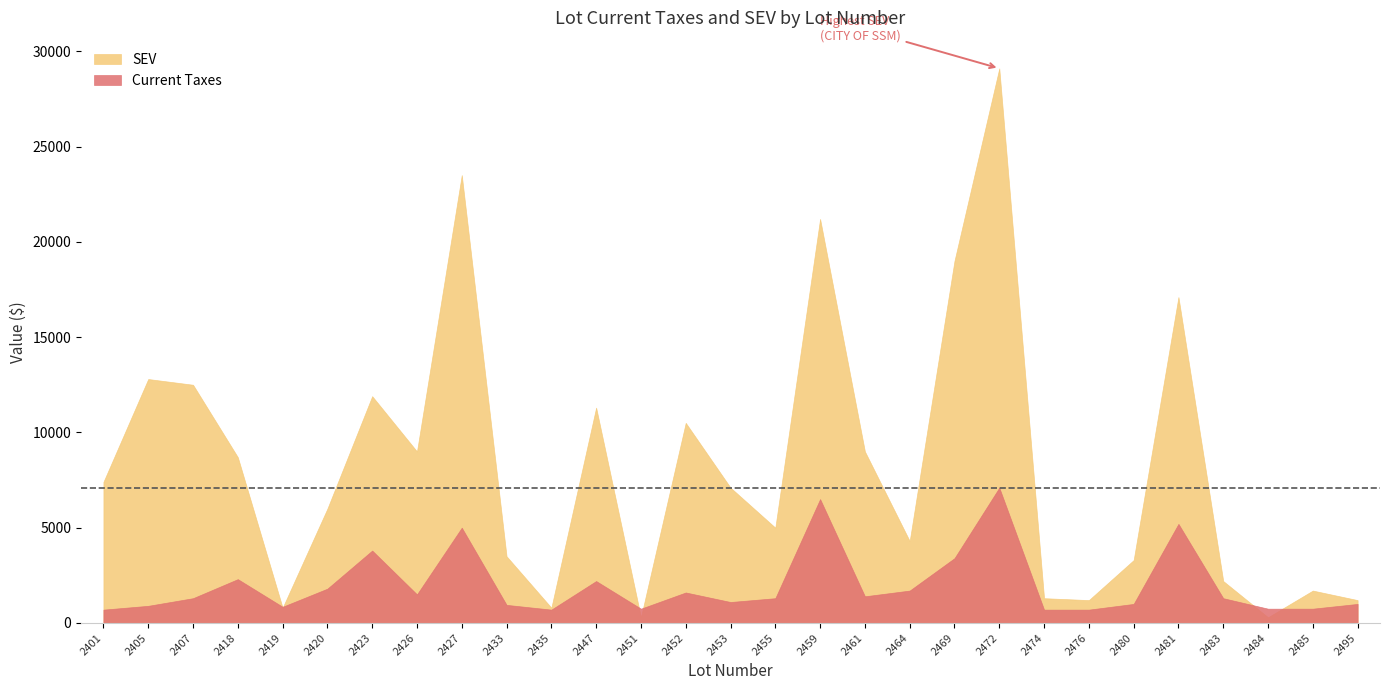

Reading right to left, transcribe all the data shown in this chart.

Current Taxes: 1000	750	750	1300	5200	1000	700	700	7100	3400	1700	1400	6500	1300	1100	1600	750	2200	700	950	5000	1500	3800	1800	850	2300	1300	900	700
SEV: 1200	1700	300	2200	17100	3300	1200	1300	29100	19000	4300	9000	21200	5000	7100	10500	300	11300	800	3500	23500	9000	11900	6000	800	8700	12500	12800	7400